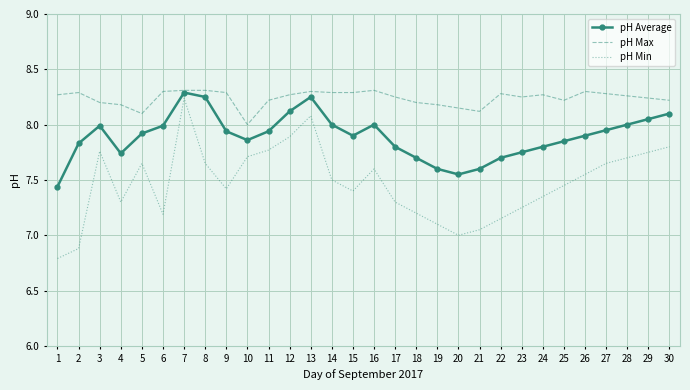

What is the difference between the second highest and second lowest values in the pH Average series?

0.7